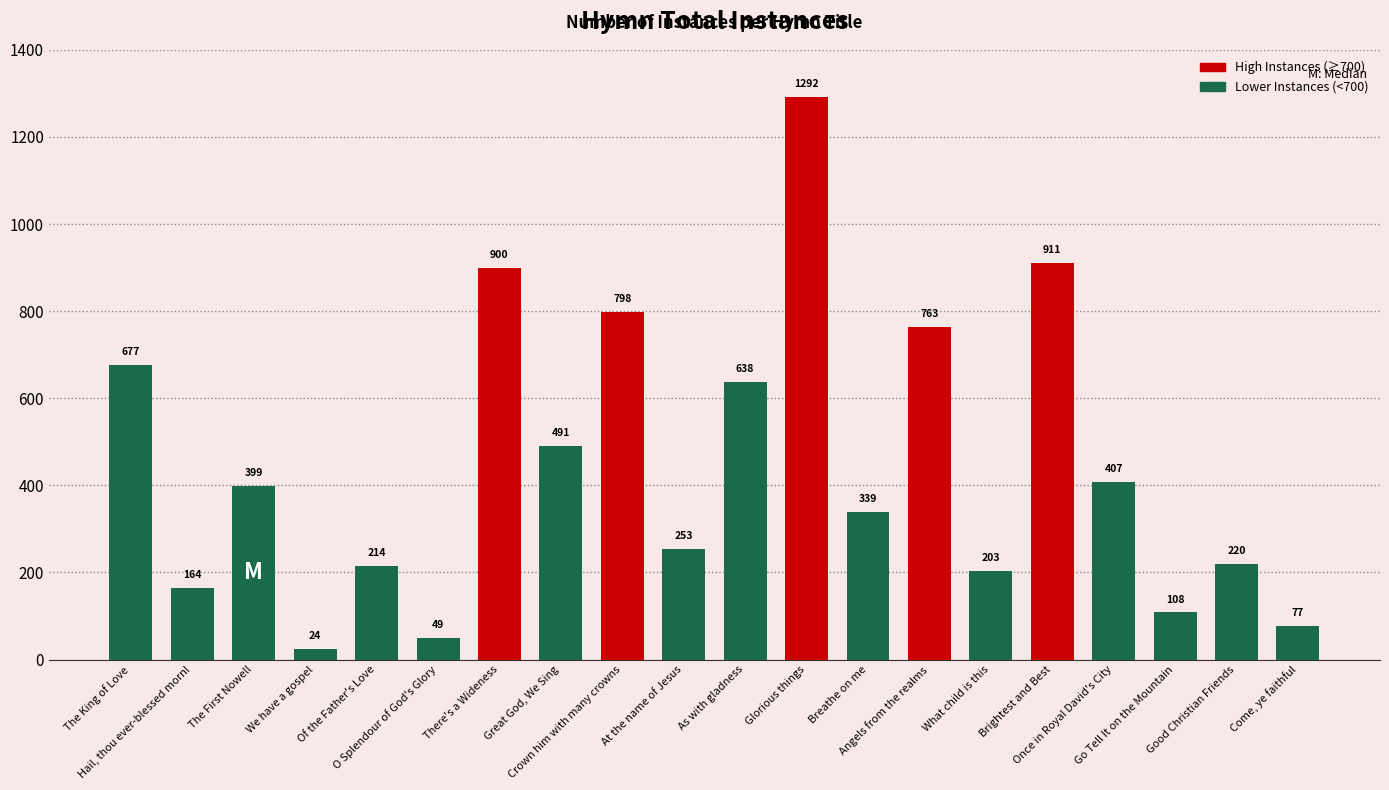

What position from the left is Crown him with many crowns?

9